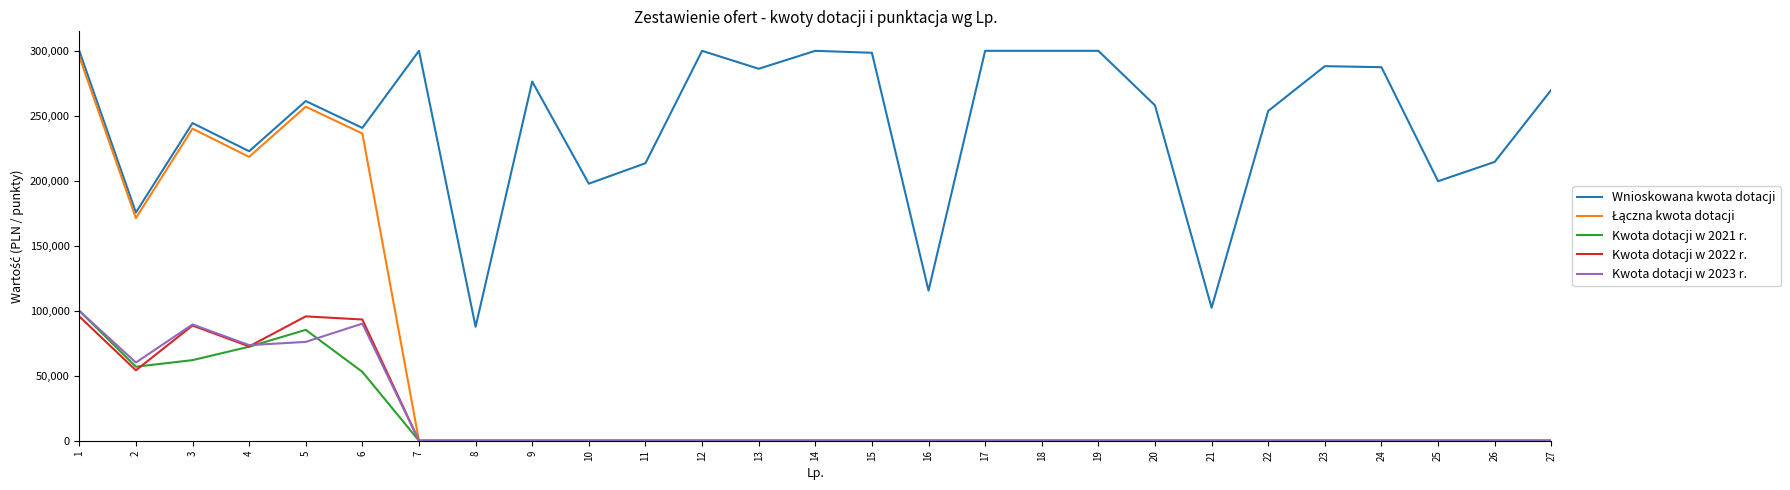

Which series changed the most between 16 and 22?

Wnioskowana kwota dotacji